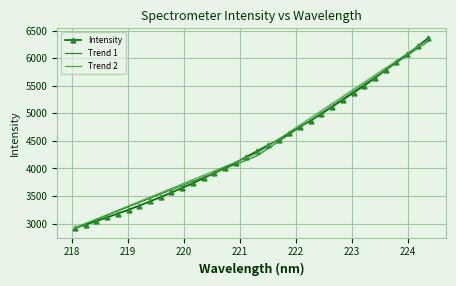

What is the maximum value for Intensity?

6369.3